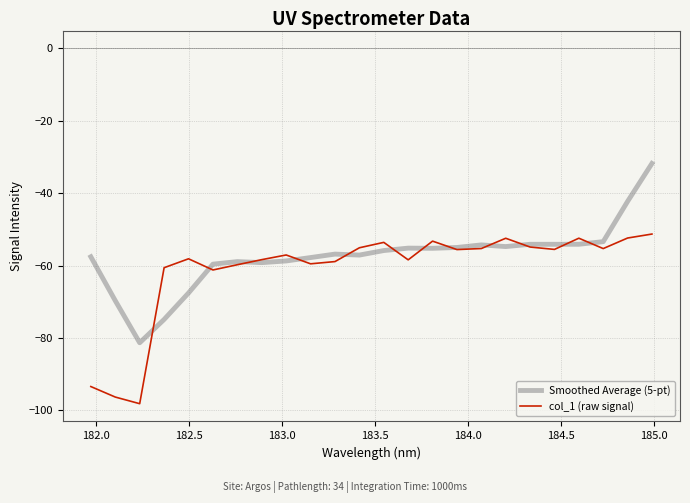

What is the highest value of the col_1 (raw signal) series?

-51.3